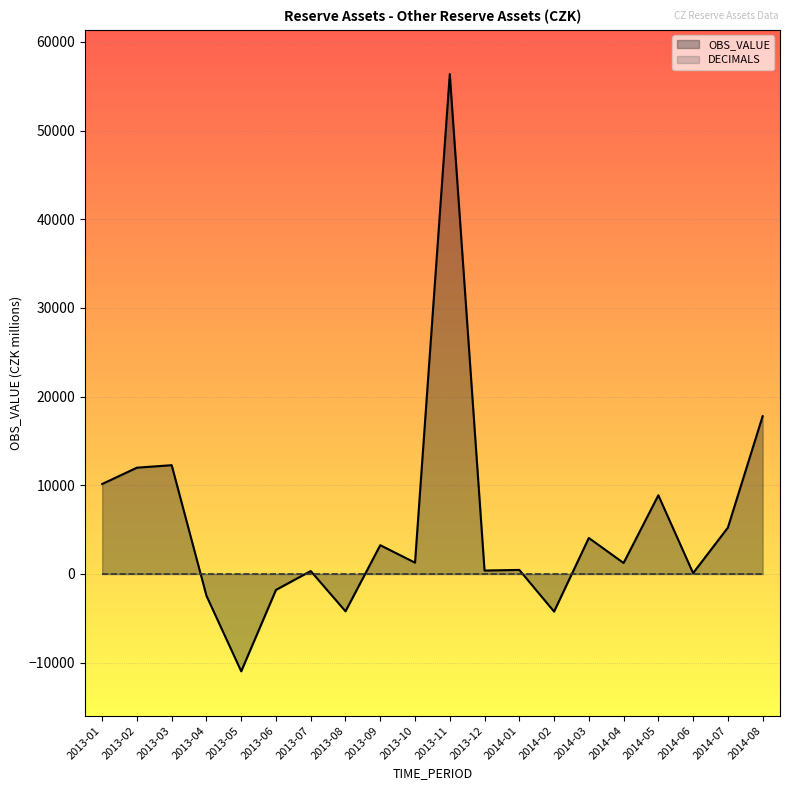

True or false: DECIMALS has a value of 0 at 2014-03.

True